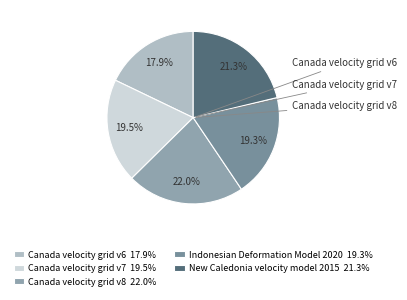

To the nearest percent, what portion does Indonesian Deformation Model 2020 represent?

19%